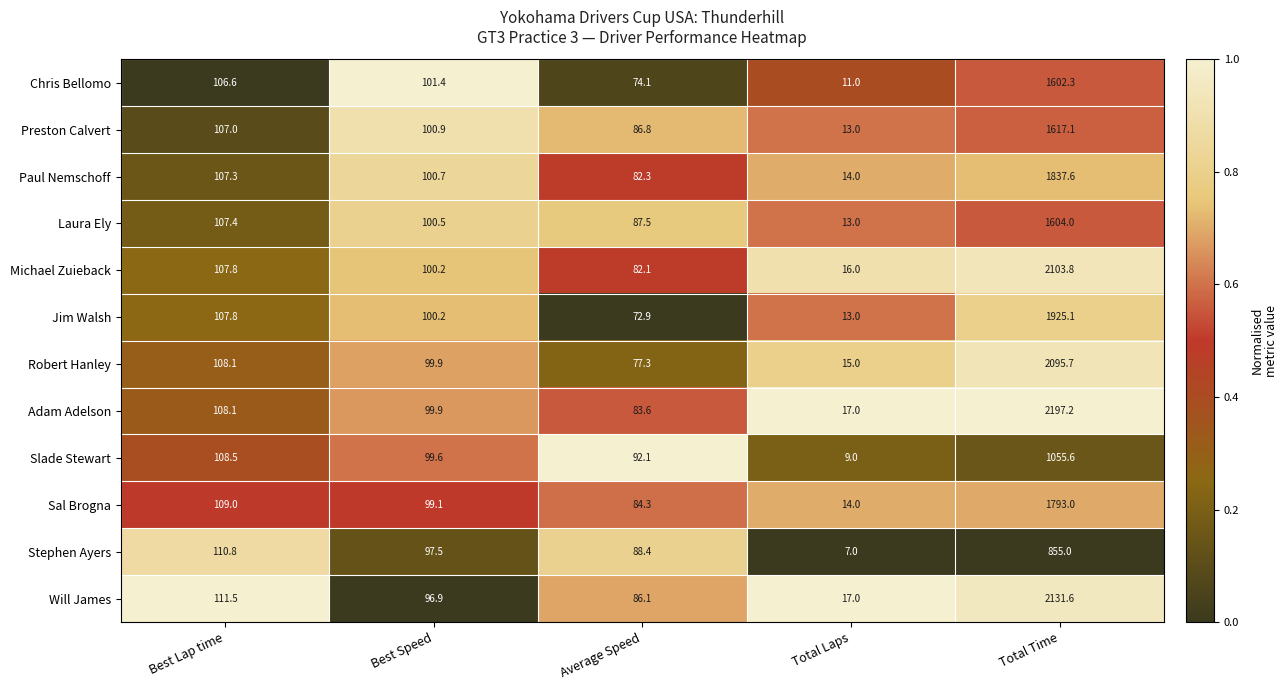

List the labels in order of Michael Zuieback value, largest first.

Total Time, Best Lap time, Best Speed, Average Speed, Total Laps